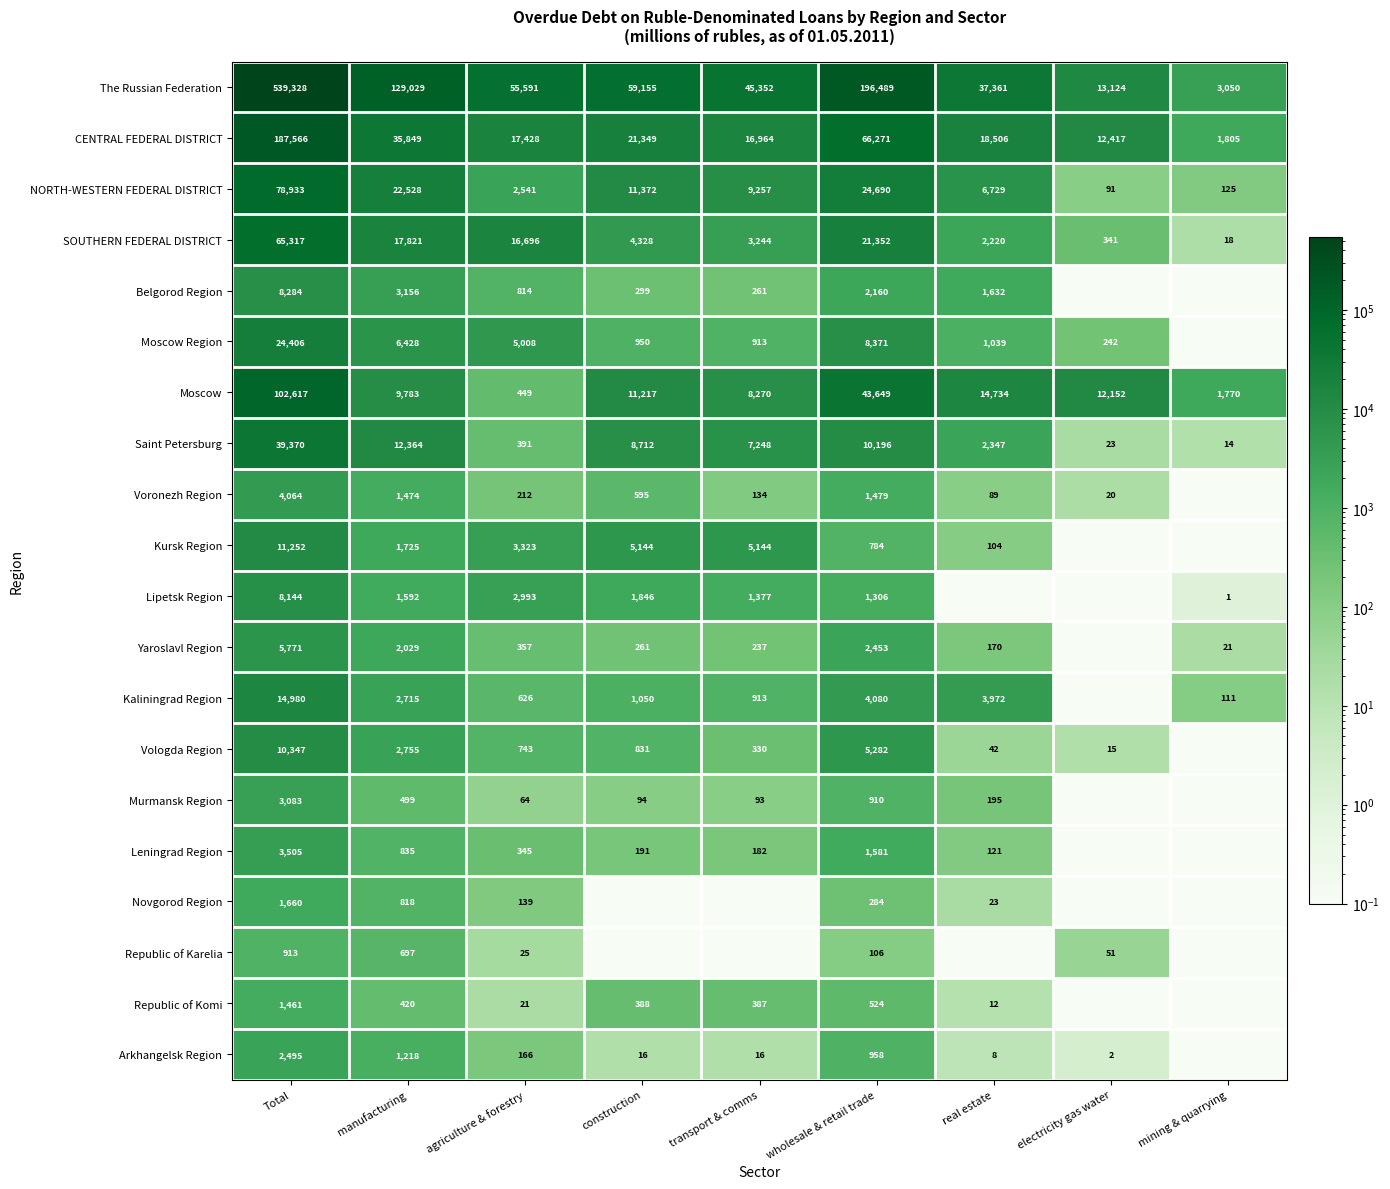

What is the spread (max minus min) of values at real estate?

37360.9